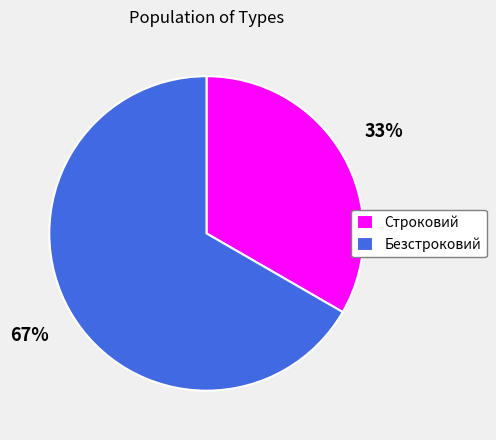

How many slices are in this pie chart?

2